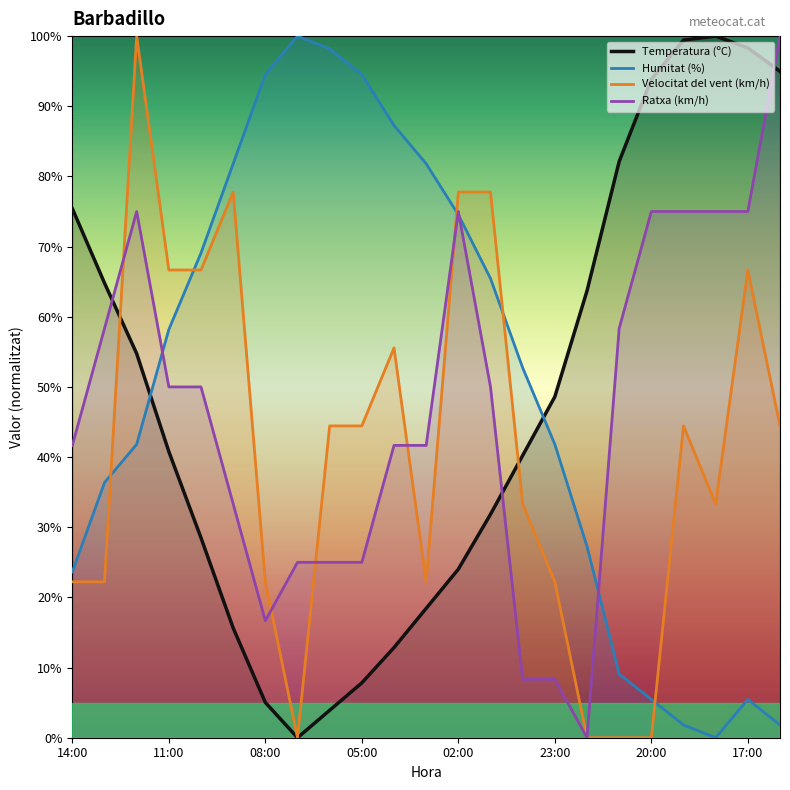

What are all the series names shown in the legend?

Temperatura (ºC), Humitat (%), Velocitat del vent (km/h), Ratxa (km/h)